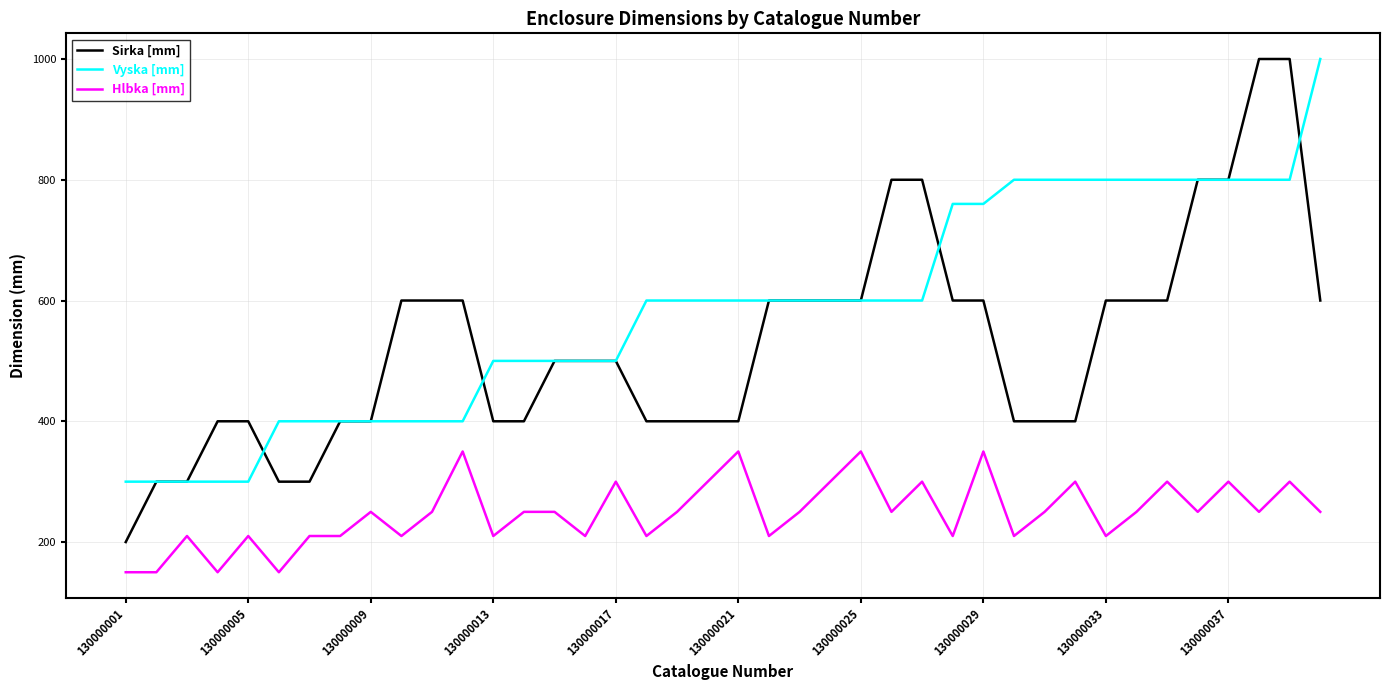

How many categories are shown in the chart?

40